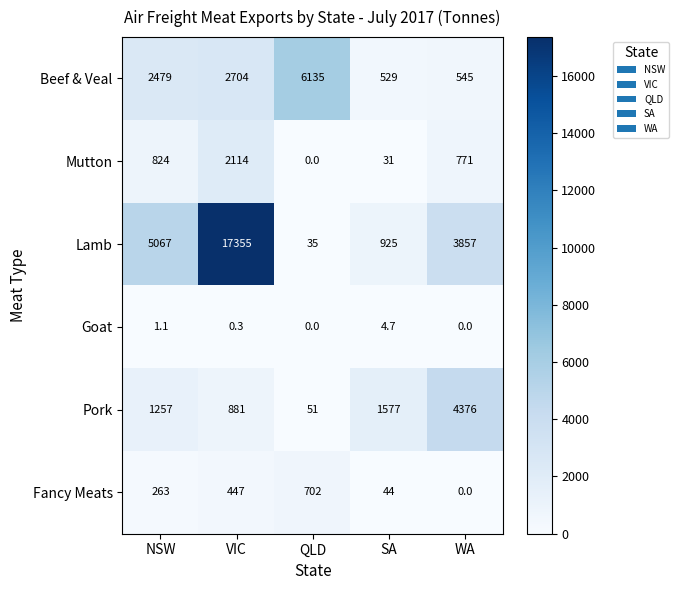

Which series has the largest range (max minus min)?

Lamb